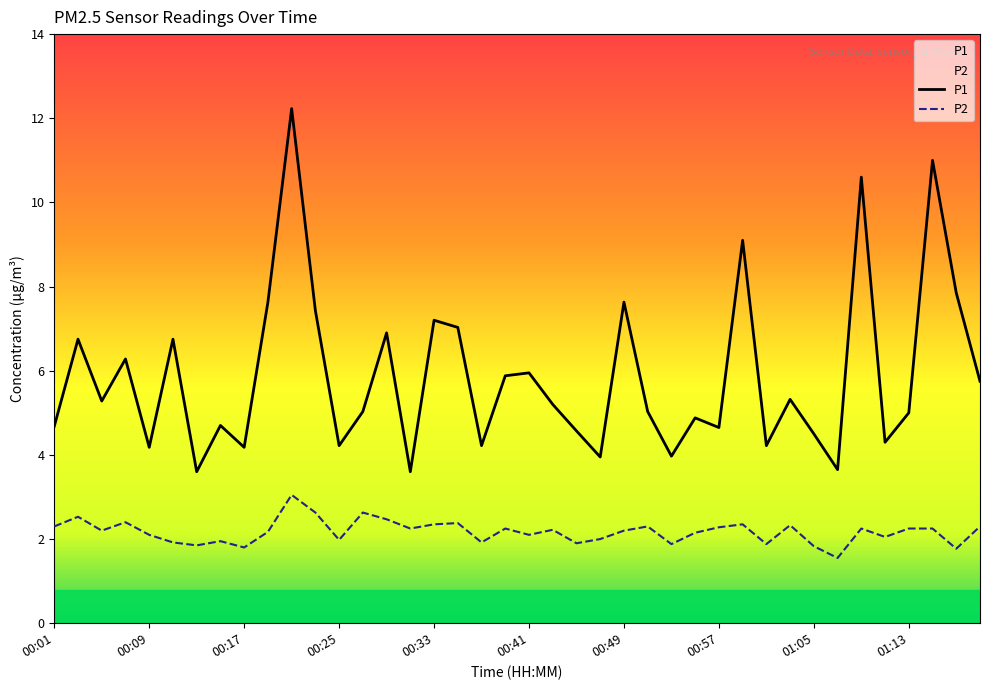

True or false: P2 and P1 intersect in this chart.

False